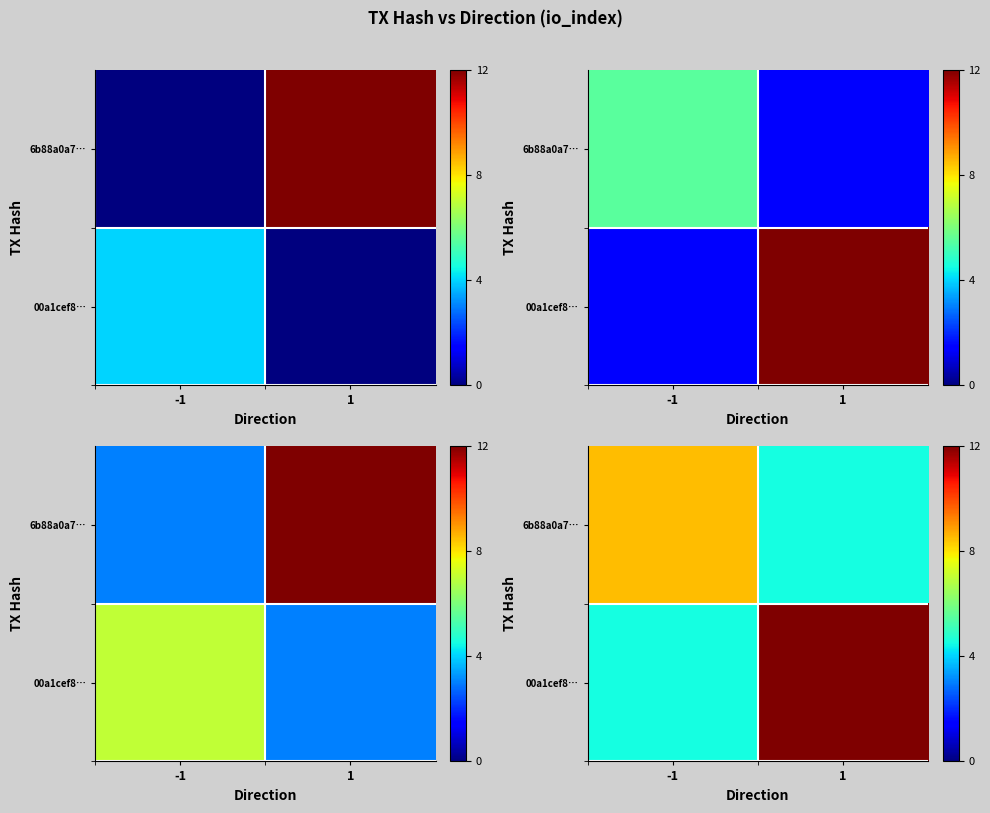

At -1, list the series in order from largest to smallest.

6b88a0a7…, 00a1cef8…